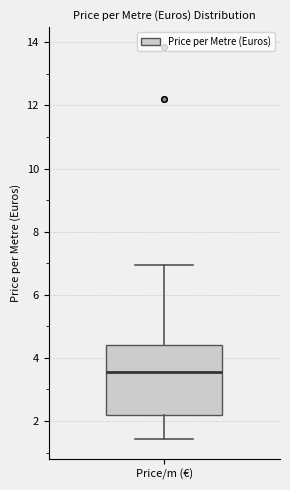

Transcribe this box plot: give where the median line is, the range the box spans, and where the two whiskers end, as read against the y-axis. The values are not printed on the chart, so give them approximately, as read against the axis.

median 3.6, box 2.2 to 4.4, whiskers 1.4 to 7.0